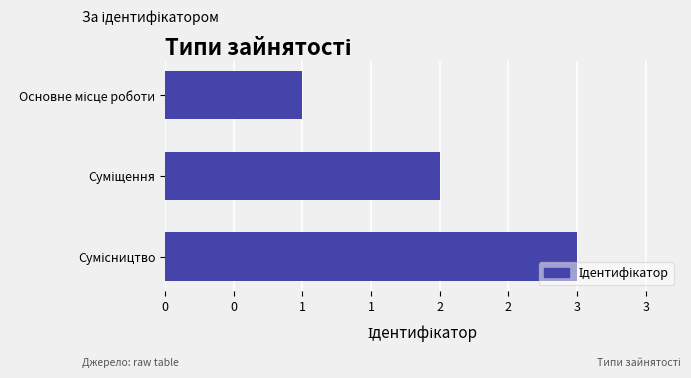

Are the bars horizontal?

Yes